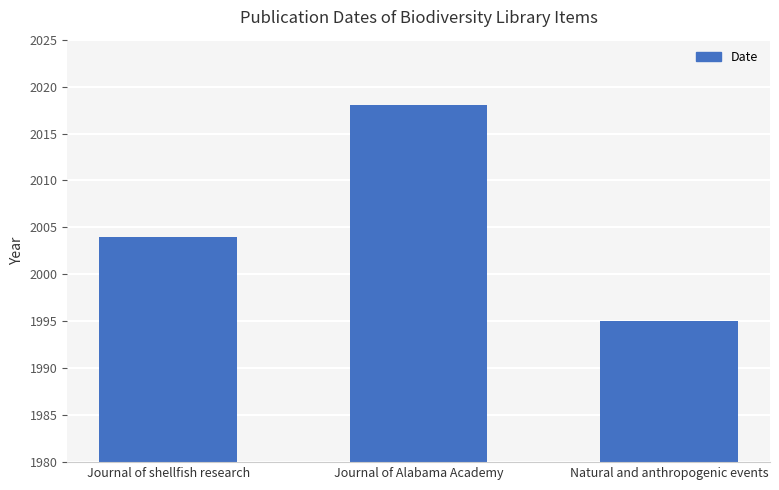

Rank the categories by value from lowest to highest.

Natural and anthropogenic events, Journal of shellfish research, Journal of Alabama Academy